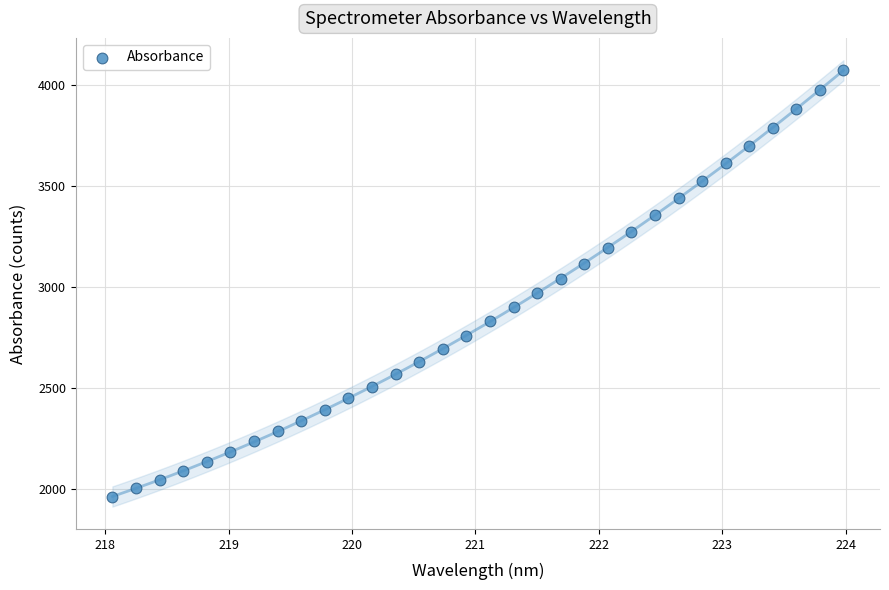

What is the range of Y values (max minus min)?

2105.8